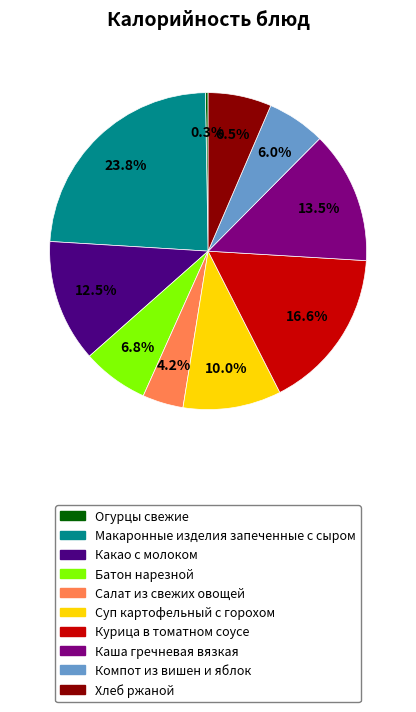

What portion of the pie excludes Суп картофельный с горохом?

90.0%